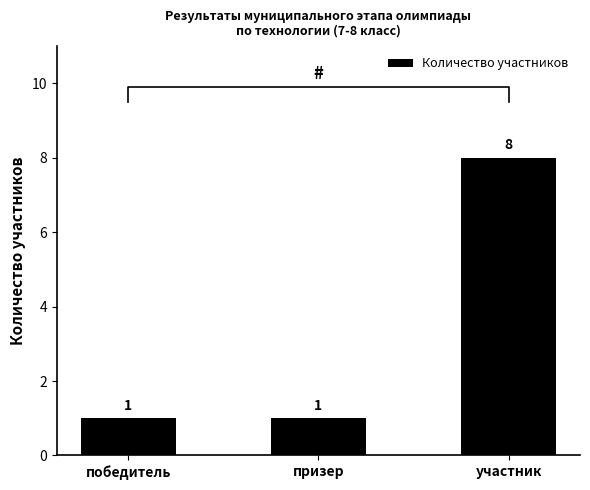

What position from the left is участник?

3